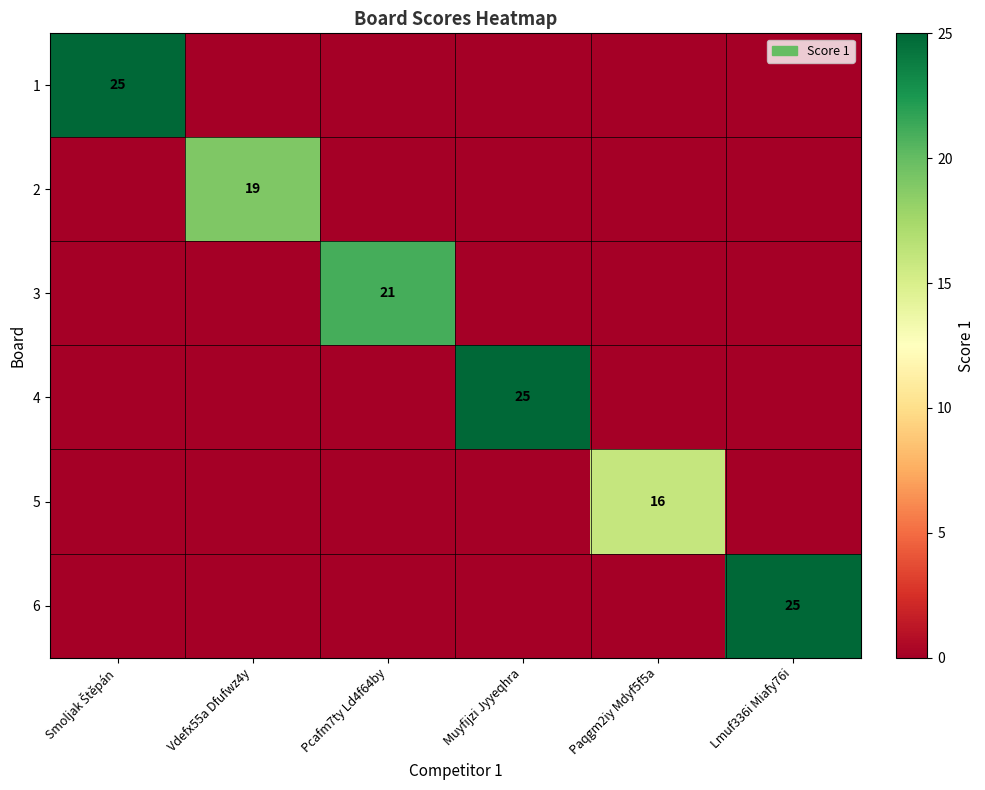

The 3 series shows 21 at Pcafm7ty Ld4f64by. True or false?

True